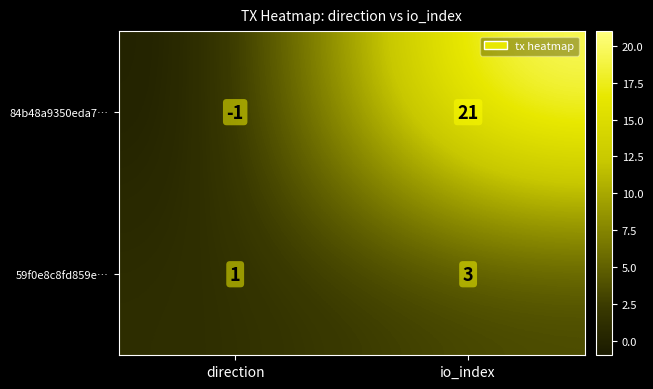

Rank the categories by 59f0e8c8fd859e… value from highest to lowest.

io_index, direction